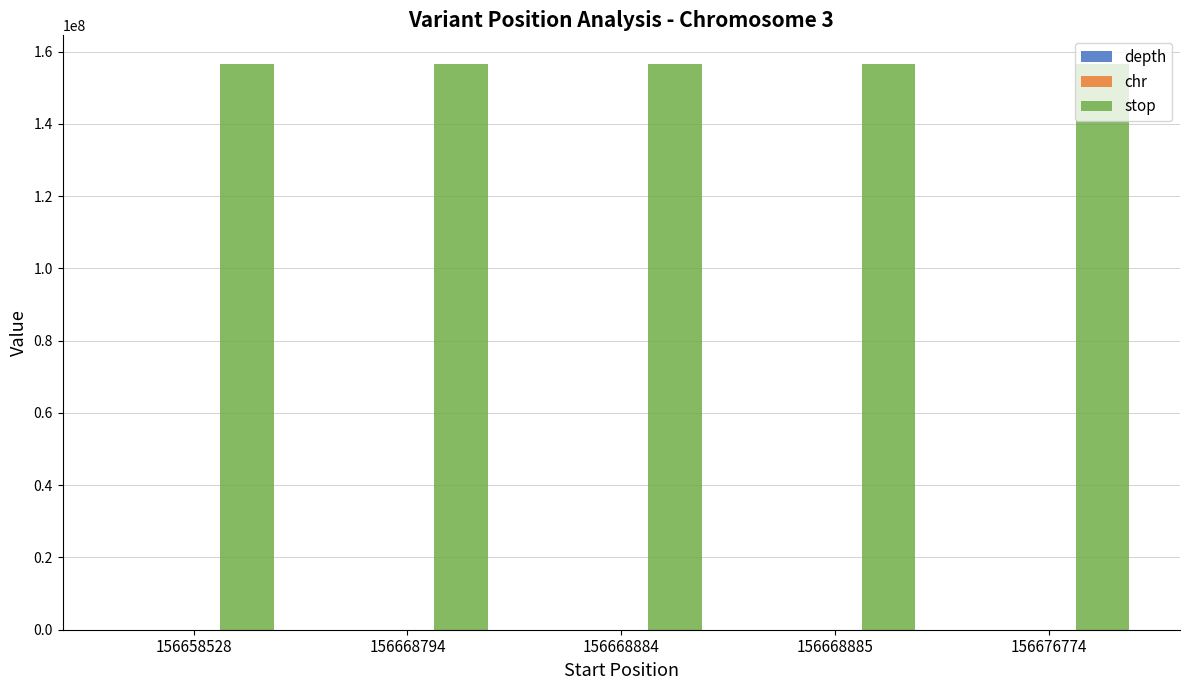

Which series has the largest total across all categories?

stop